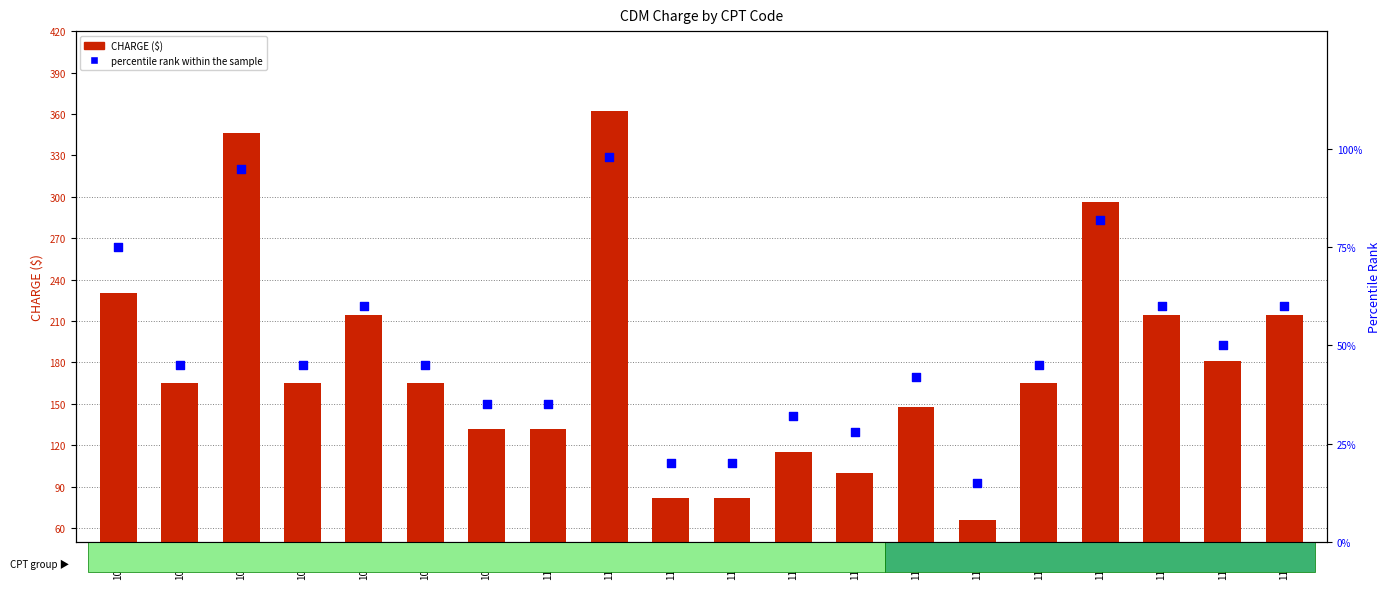

Which series reaches the minimum Y coordinate?

percentile rank within the sample